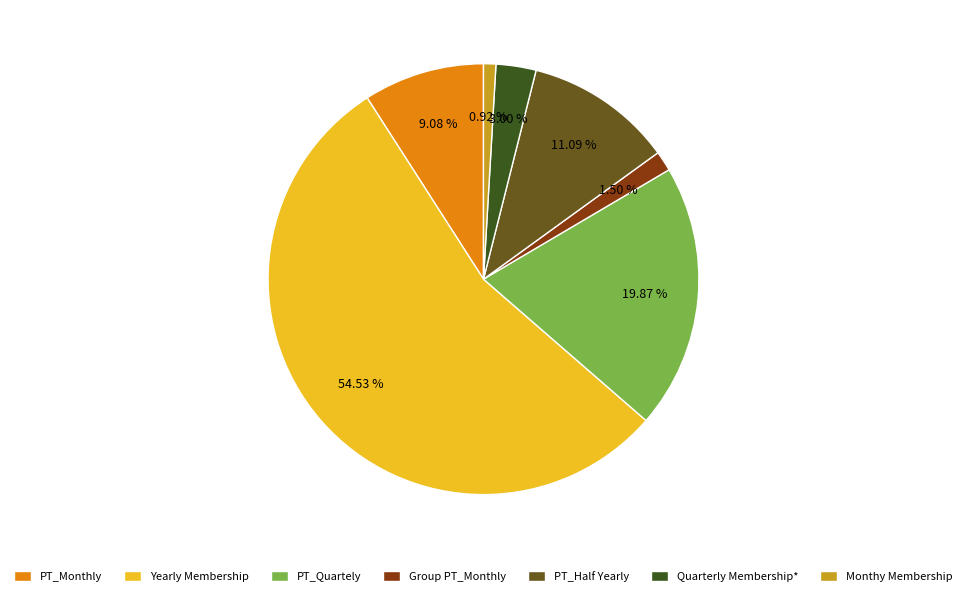

What percentage is NOT represented by Yearly Membership?

45.5%